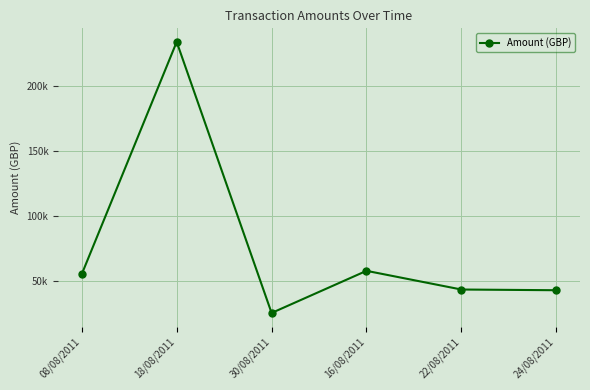

What is the label of the 6th point from the right?

08/08/2011